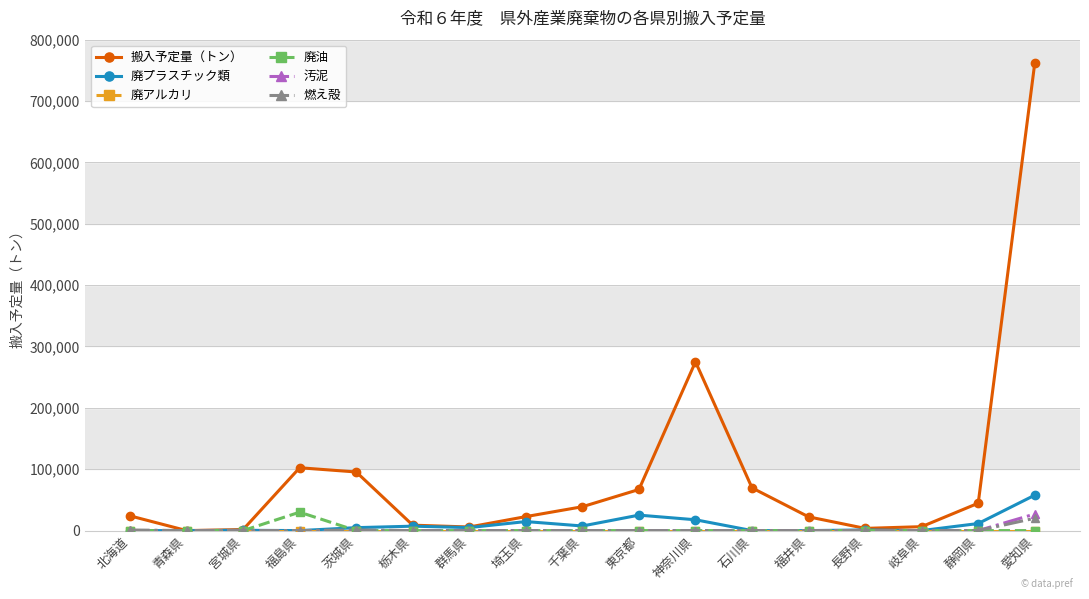

The value of 汚泥 at 愛知県 is 27000.0. True or false?

True